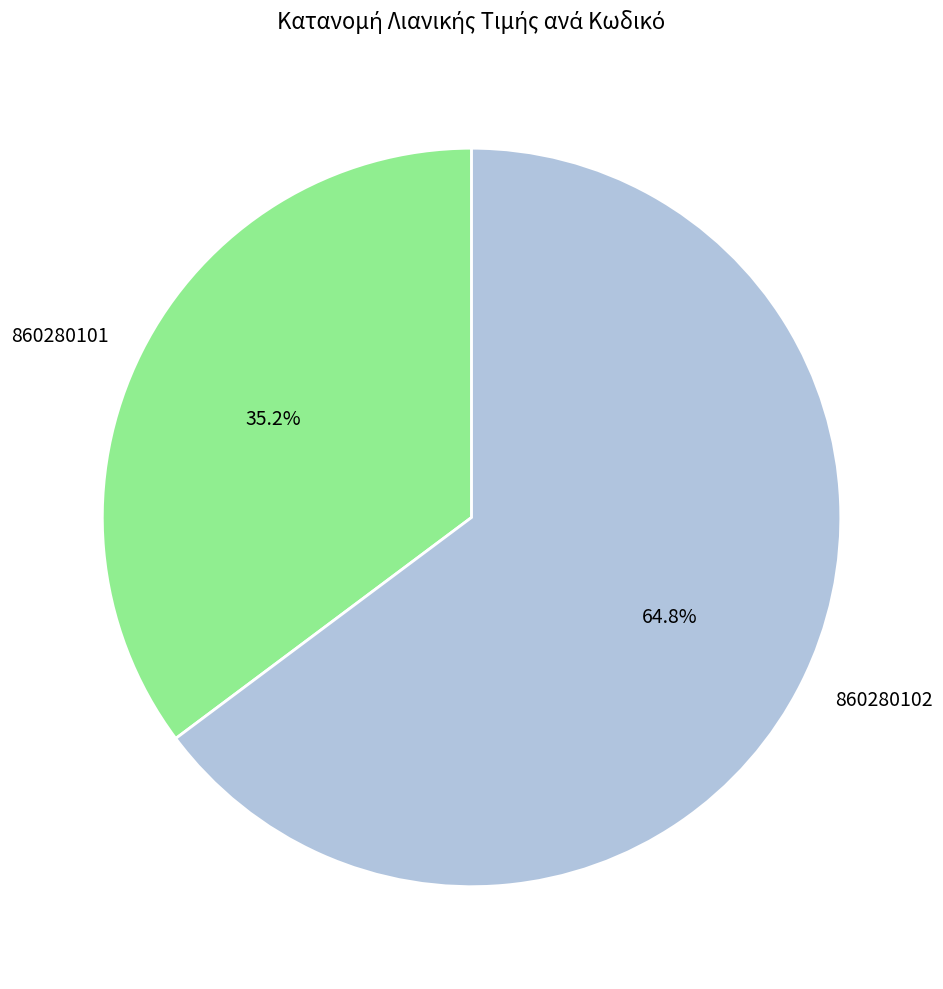

Which has a higher value, 860280101 or 860280102?

860280102